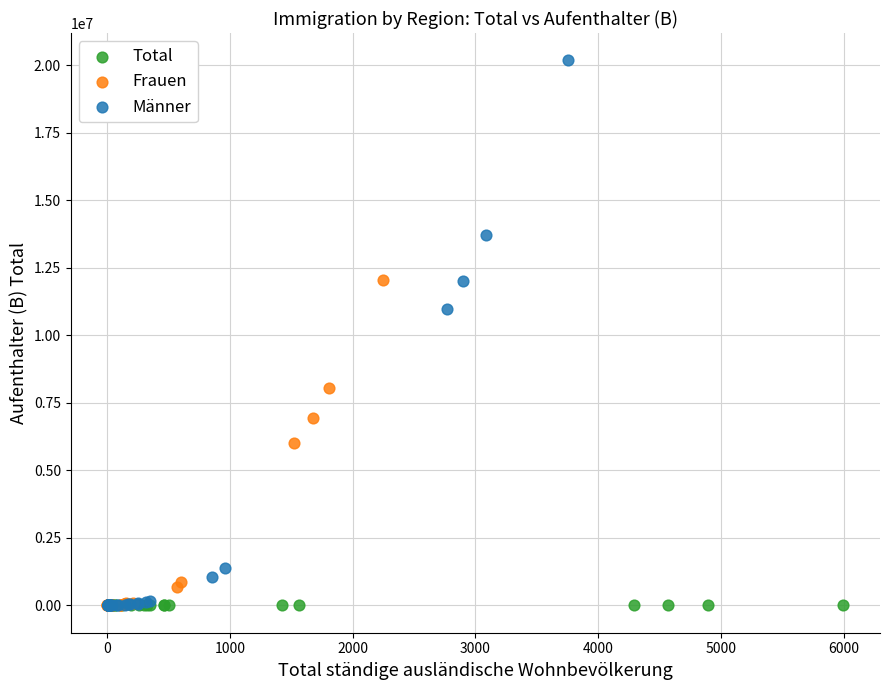

Which series has the widest spread of Y values?

Männer